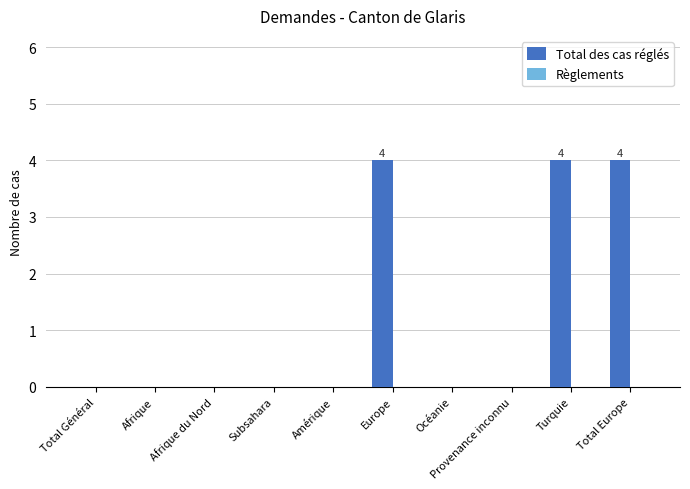

Between Europe and Provenance inconnu, which is larger?

Europe